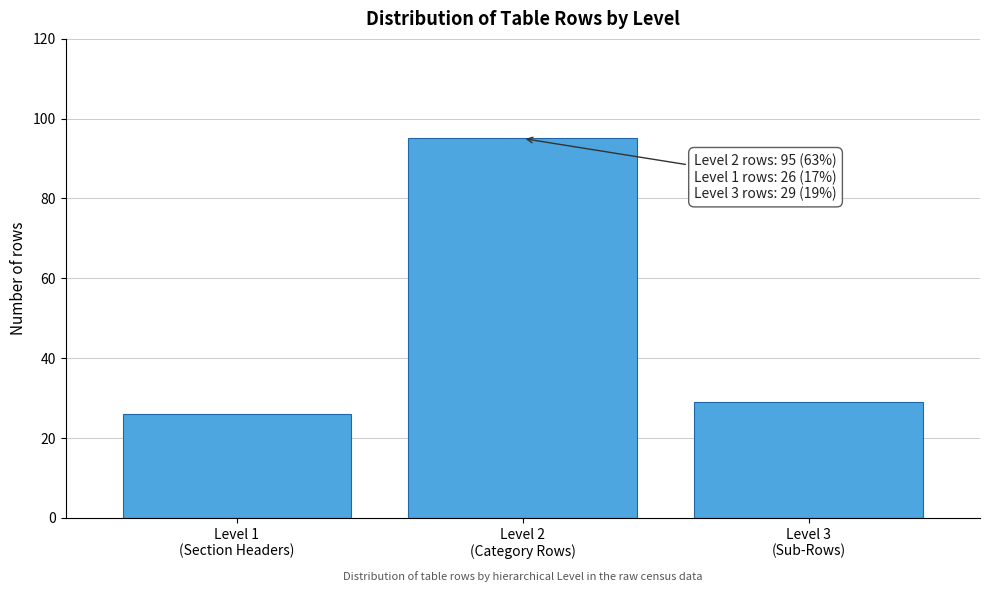

Reading left to right, list all the values displayed in this chart.

26	95	29